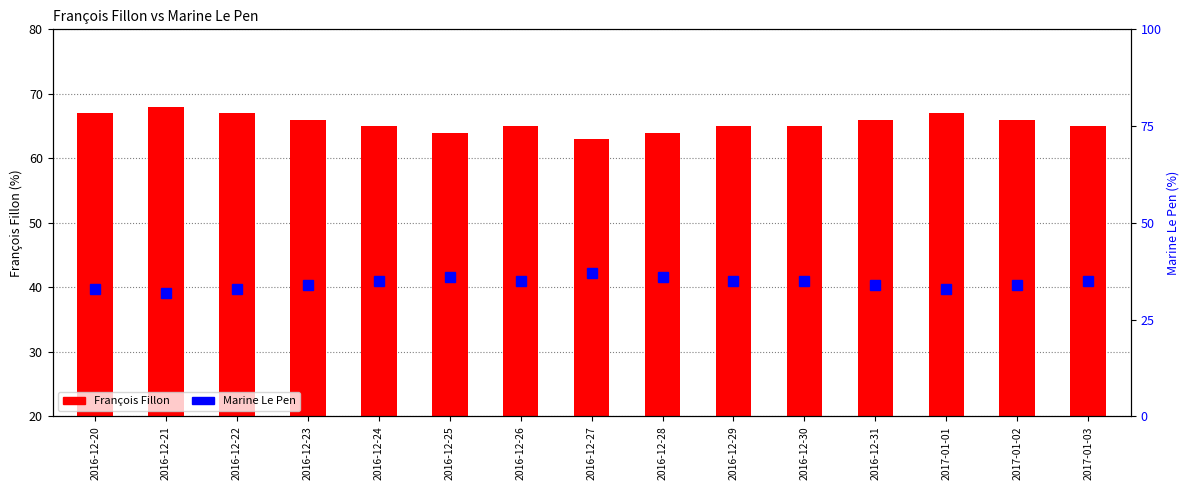

Does the chart contain stacked bars?

No